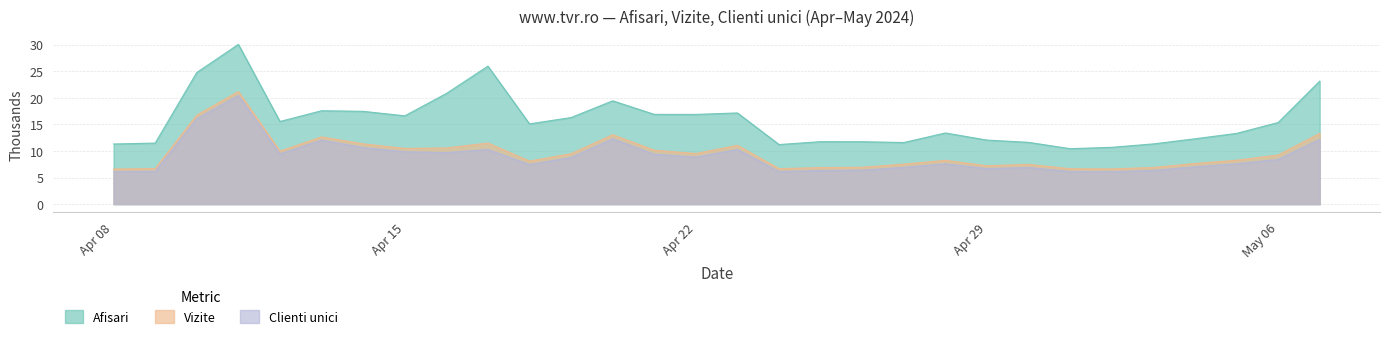

What is the greatest value displayed?

30.1